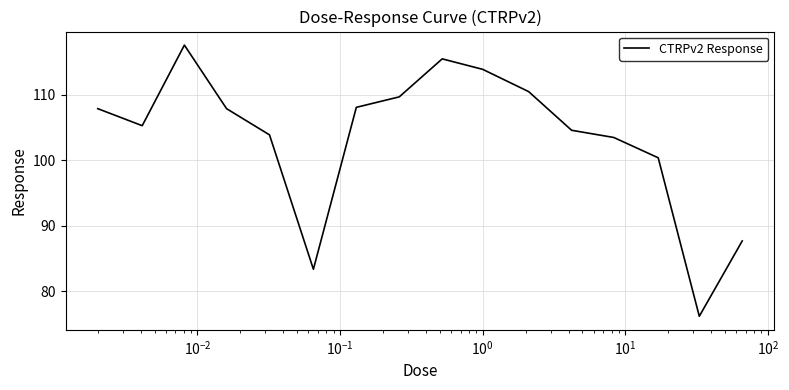

What is the greatest value displayed?

117.6